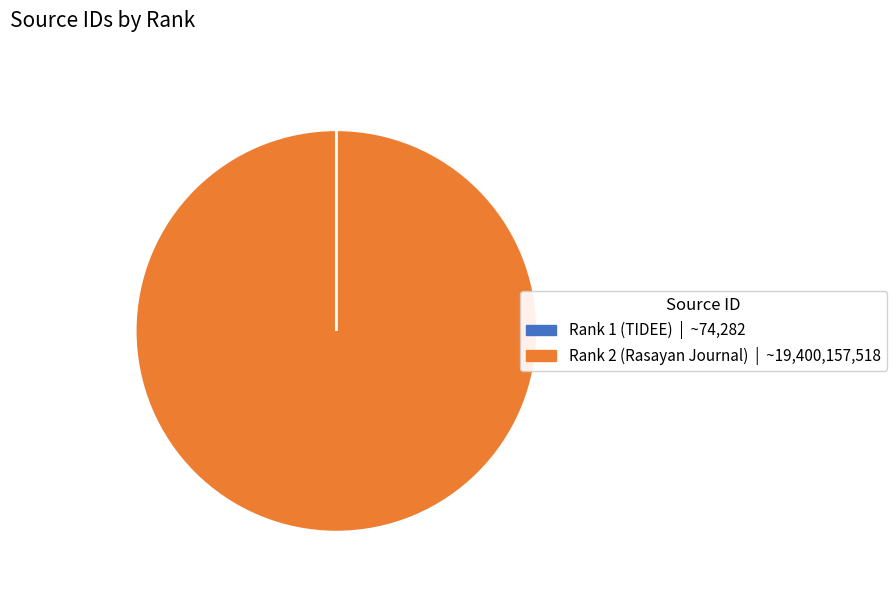

Which slice is the largest?

Rank 2 (Rasayan Journal)